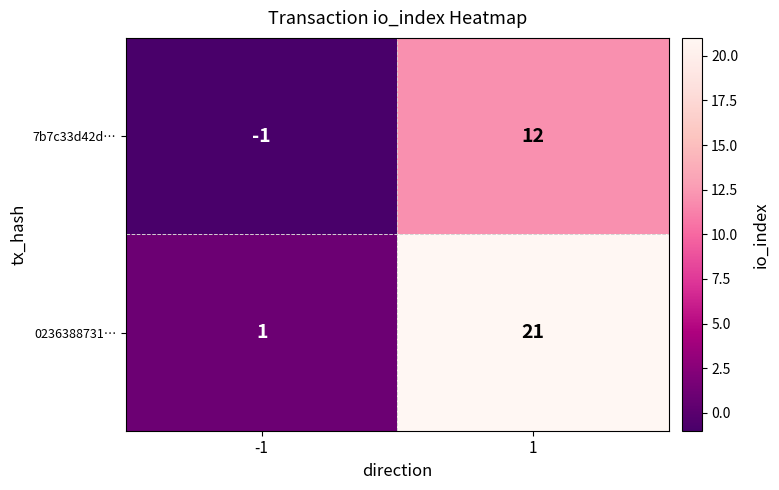

What is the sum of the 7b7c33d42d… values at -1 and 1?

11